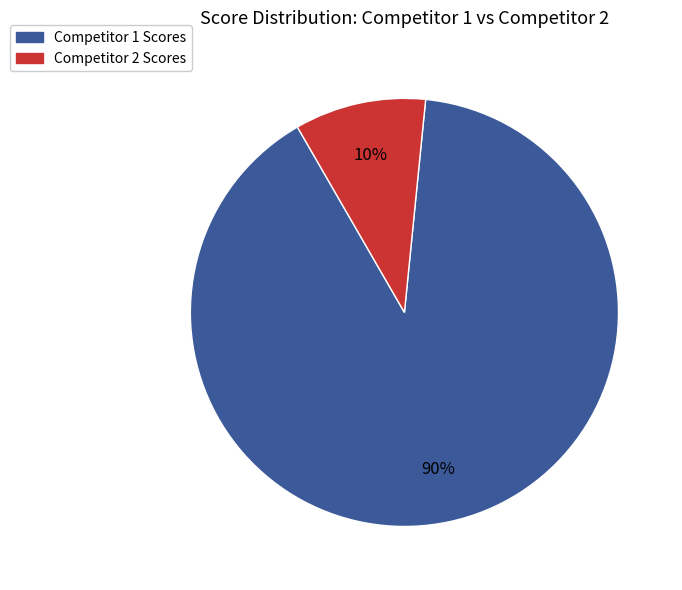

How many slices are in this pie chart?

2